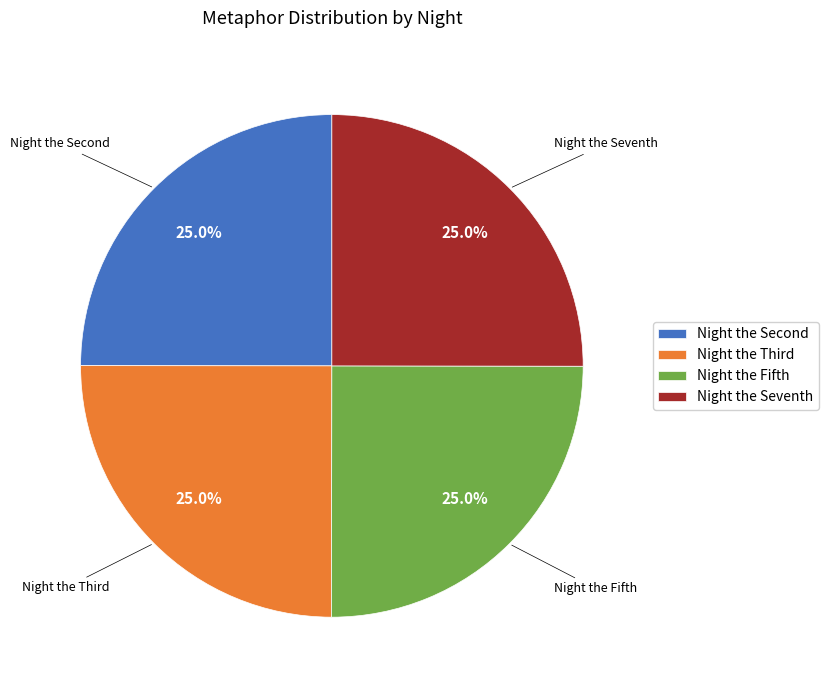

Is there any slice that represents more than half of the pie?

No